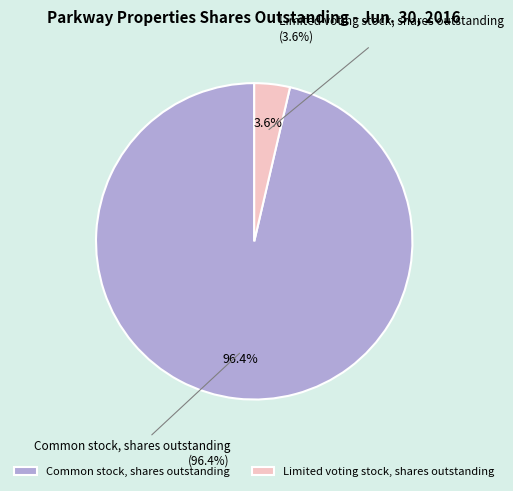

Combined, do Common stock, shares outstanding and Limited voting stock, shares outstanding account for over 50%?

Yes